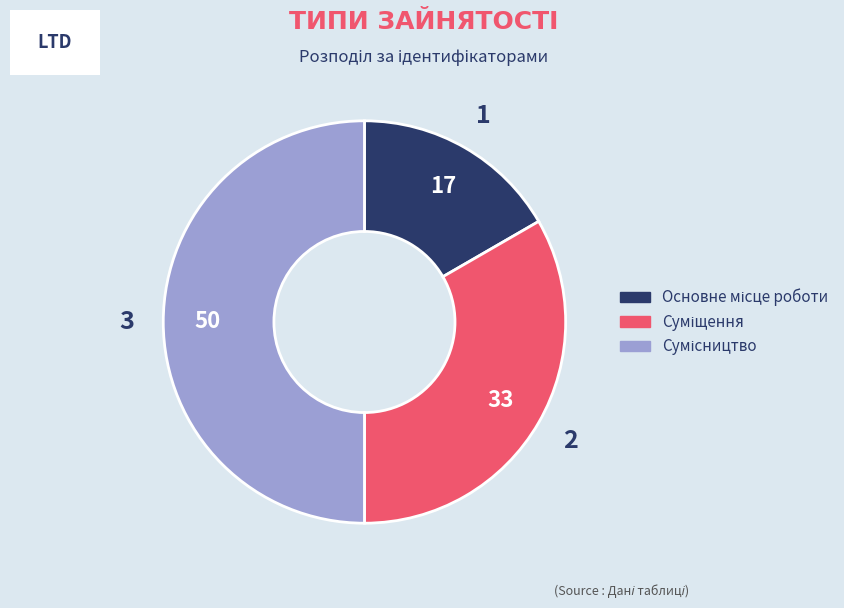

To the nearest percent, what is the difference between the Суміщення and Основне місце роботи slice percentages?

17%